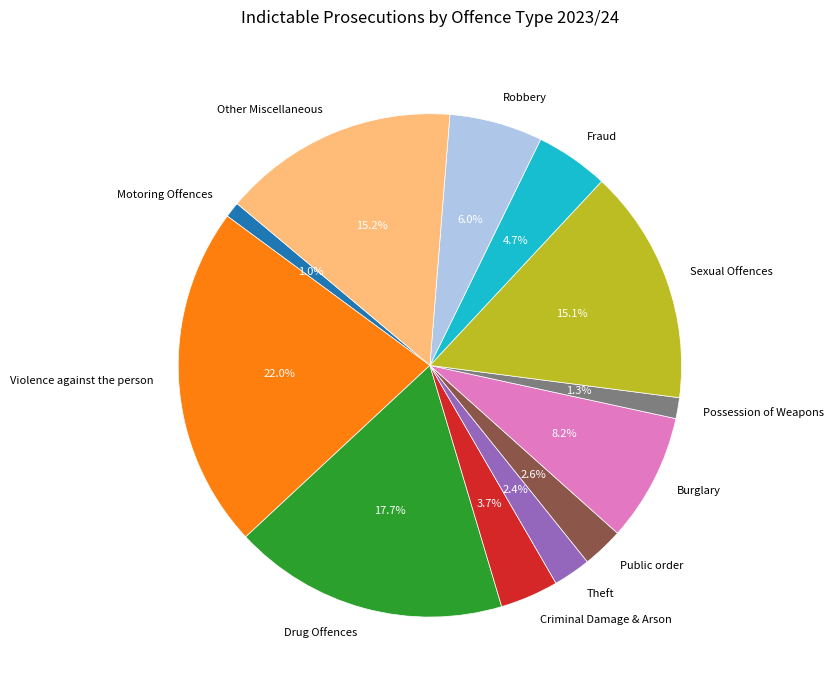

Combined, do Public order and Possession of Weapons account for over 50%?

No